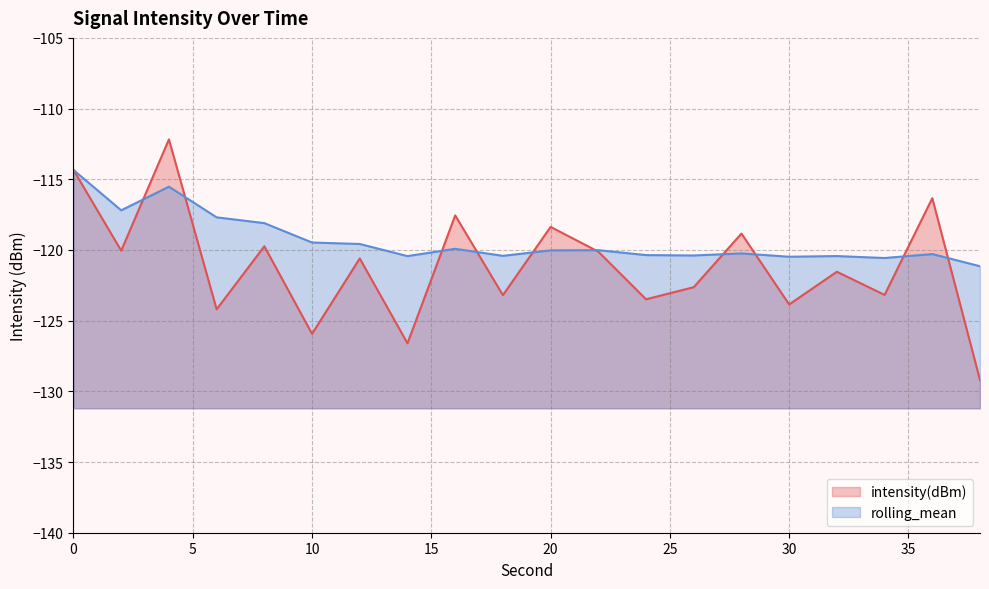

True or false: rolling_mean has a value of -119.5 at 10.

True